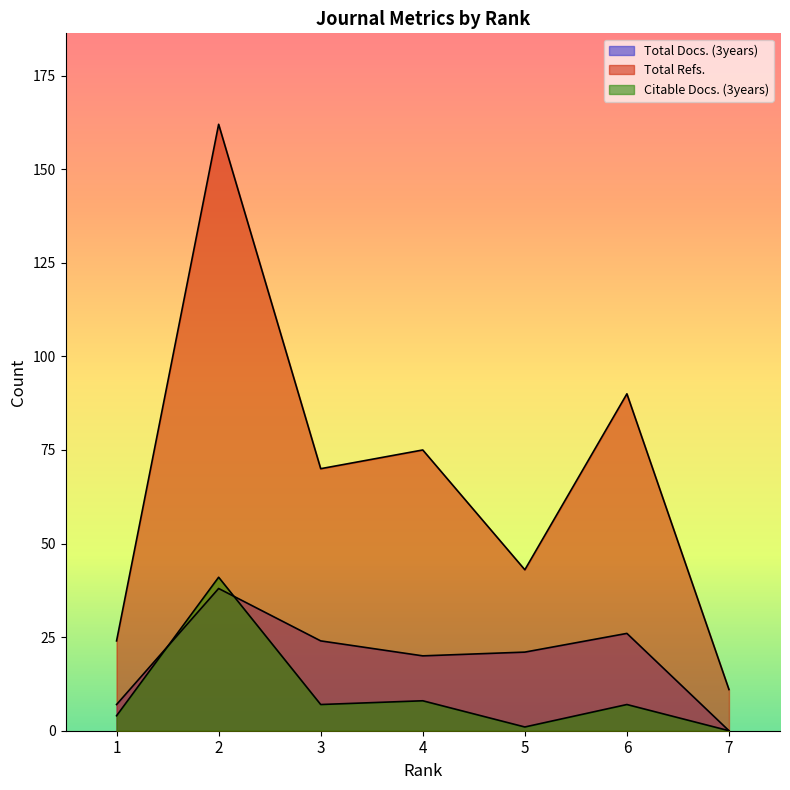

True or false: Total Docs. (3years) and Total Refs. cross at least once.

False